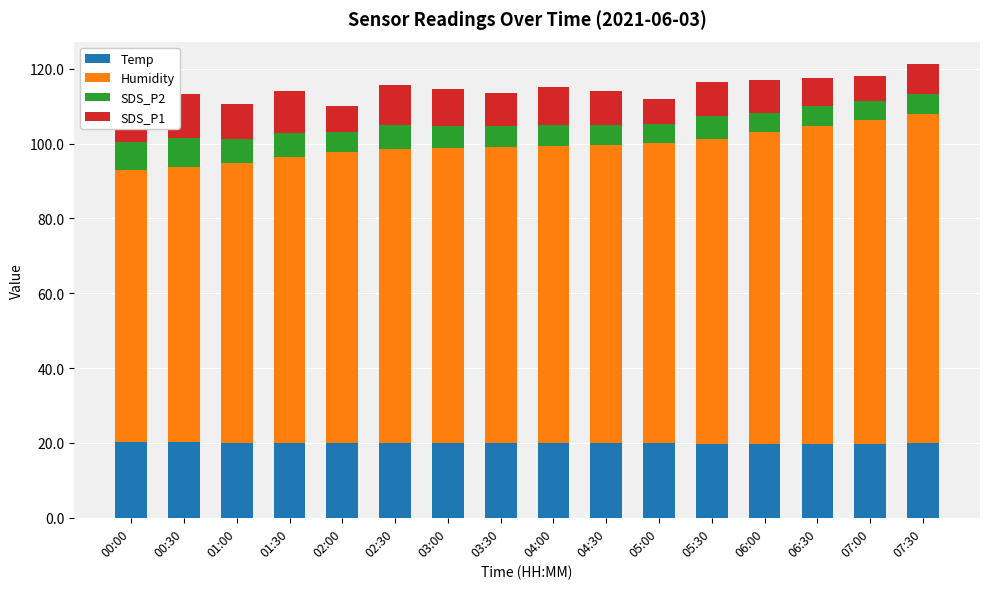

What is the highest value of the Temp series?

20.2